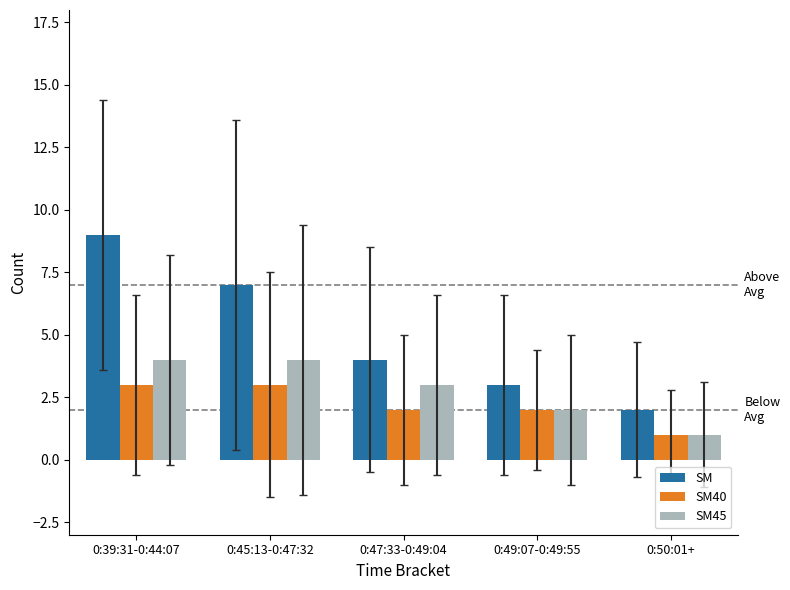

At which category is the sum across all series the highest?

0:39:31-0:44:07